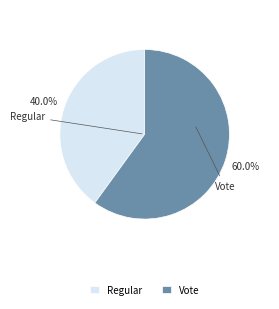

How much of the chart is everything except Vote?

40.0%